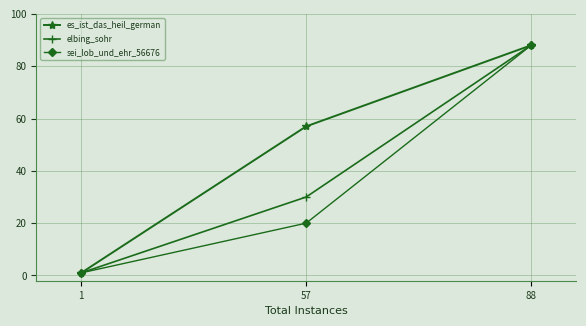

Reading left to right, what are all the values shown in this chart?

es_ist_das_heil_german: 1=1	57=57	88=88
elbing_sohr: 1=1	57=30	88=88
sei_lob_und_ehr_56676: 1=1	57=20	88=88